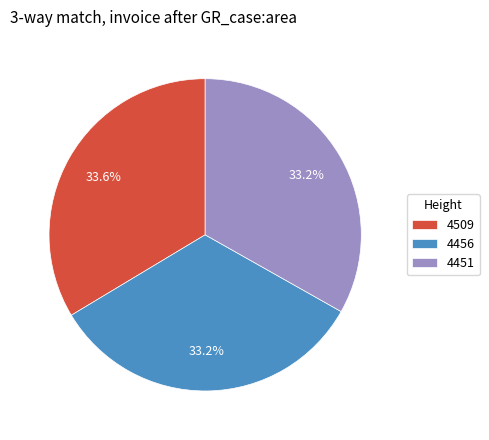

Is 4456 the majority of the pie?

No